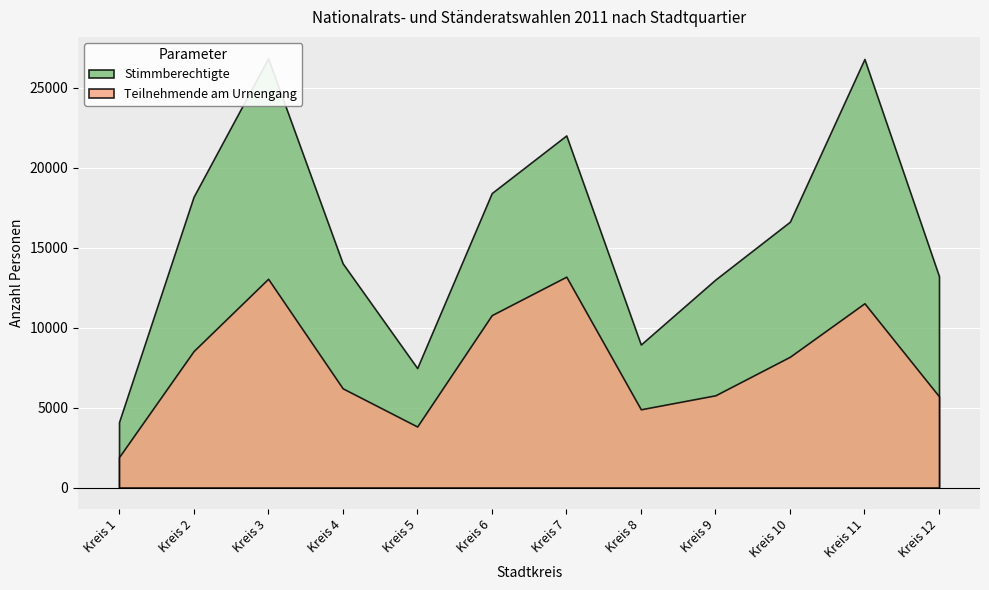

What is the value of the Teilnehmende am Urnengang point at the 11th from the left?

11517